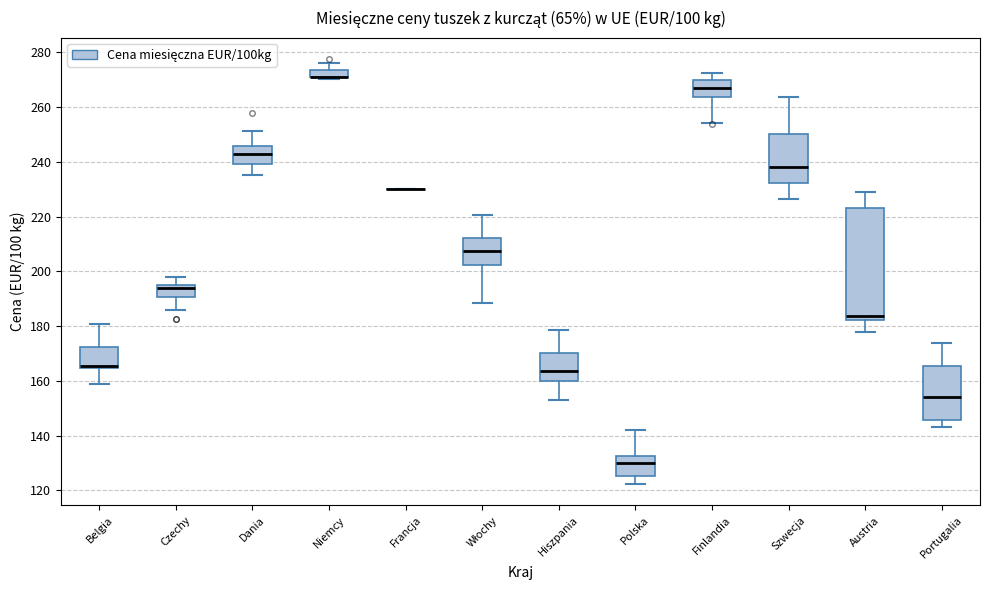

Where does the upper whisker of the box for Szwecja end on the y-axis? The values are not printed on the chart, so give them approximately, as read against the axis.

264